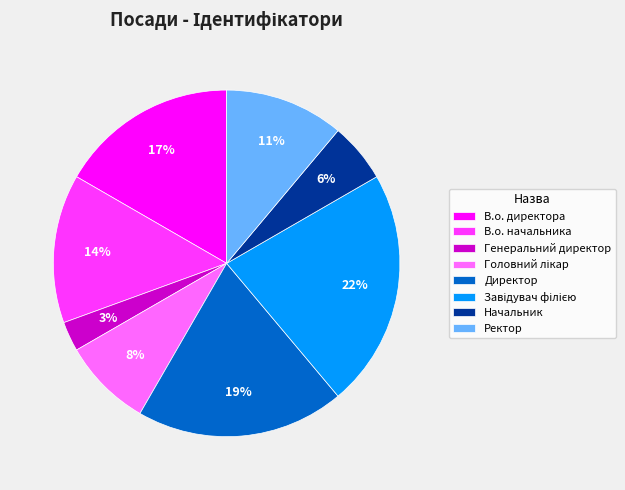

Does В.о. директора represent more than half of the total?

No